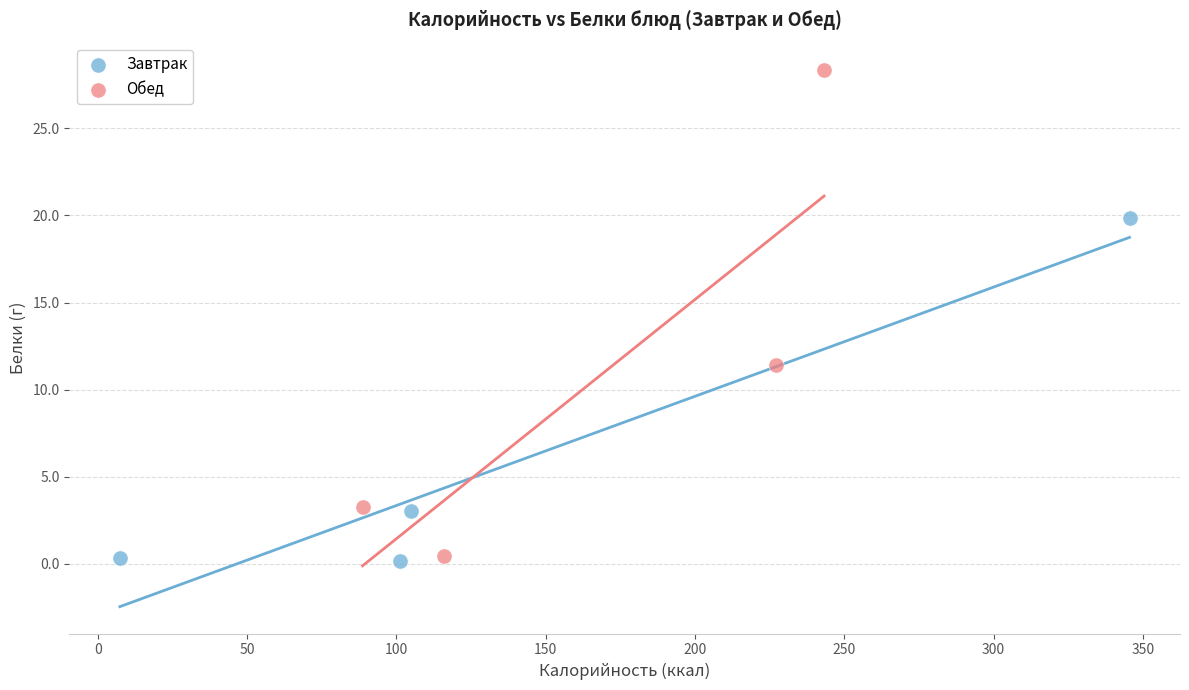

What are all the series names shown in the legend?

Завтрак, Обед